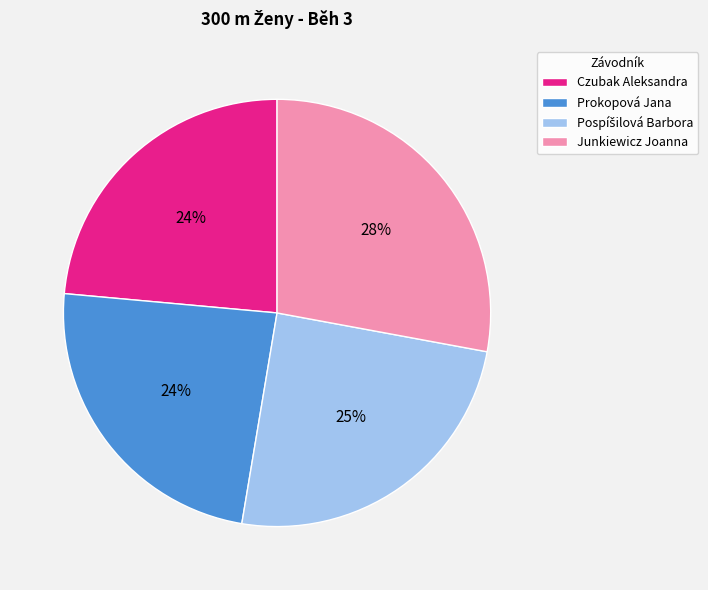

True or false: Junkiewicz Joanna accounts for 17% of the total.

False